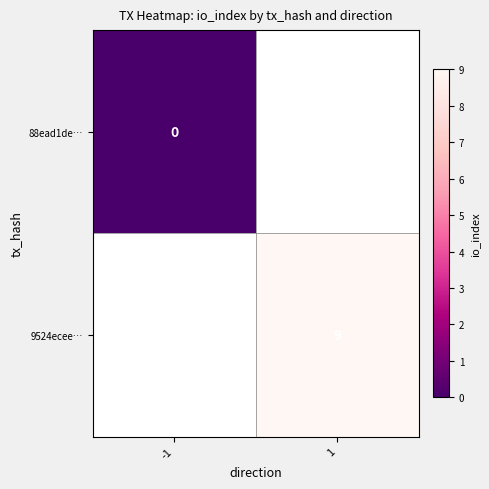

The value of 9524ecee… at 1 is 5. True or false?

False